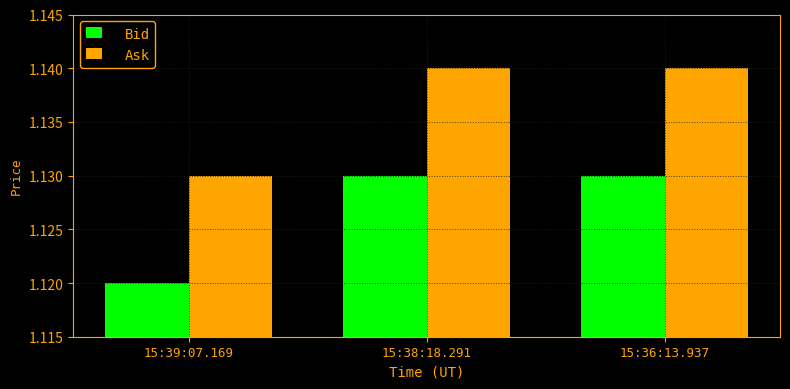

How many distinct data groups are displayed?

2